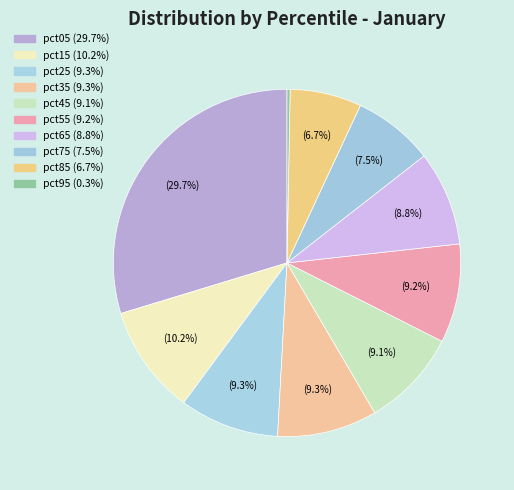

Is it true that pct85 is 7% of the pie?

True